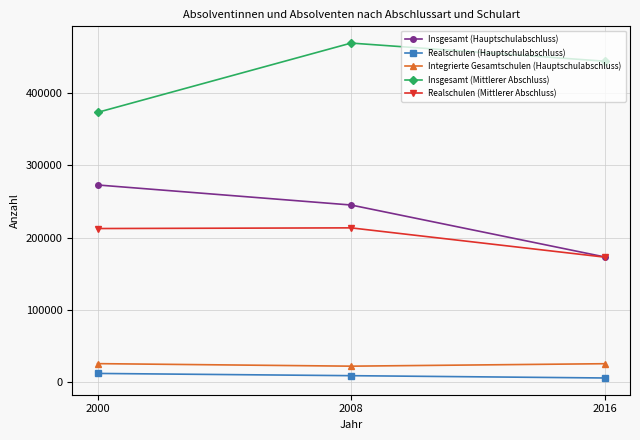

Count the Insgesamt (Mittlerer Abschluss) values in the range 372810 to 468531.

3